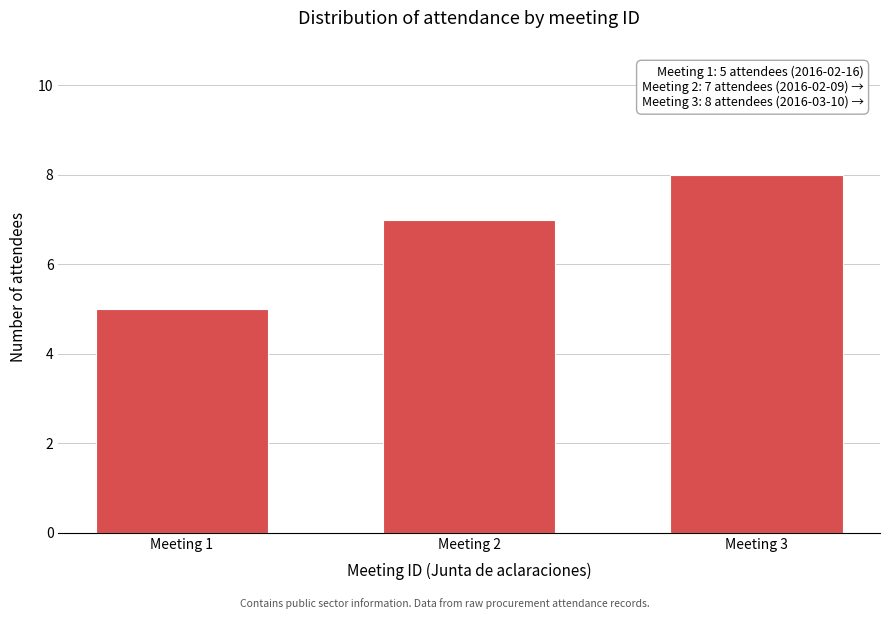

Reading left to right, list all the values displayed in this chart.

5	7	8